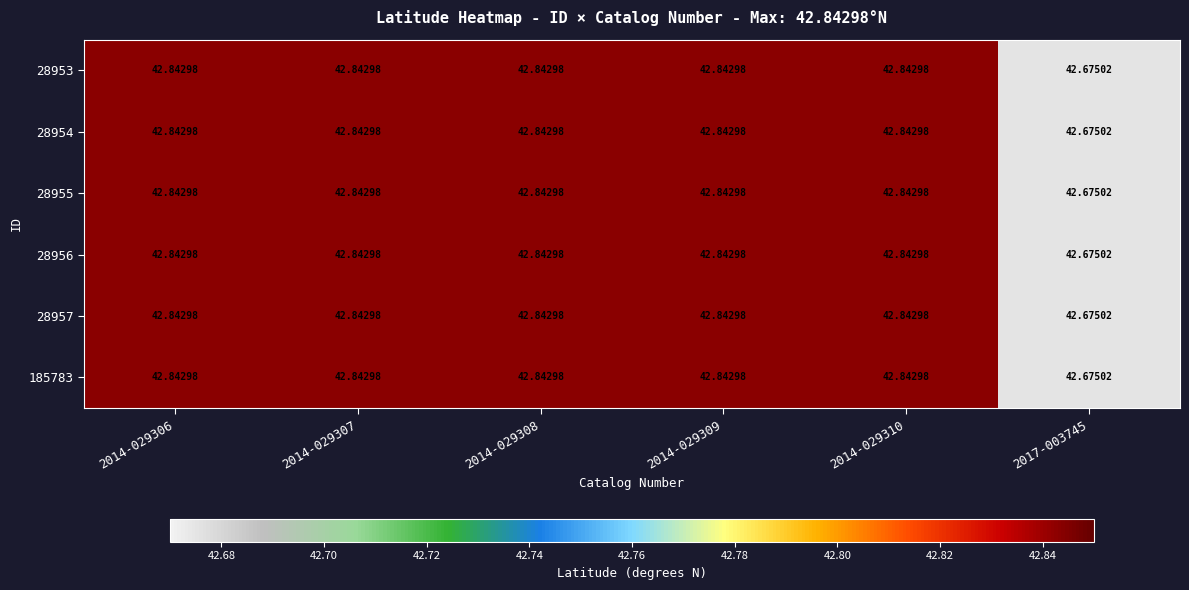

Is the value of 28956 at 2017-003745 greater than the value of 28953 at 2014-029306?

No